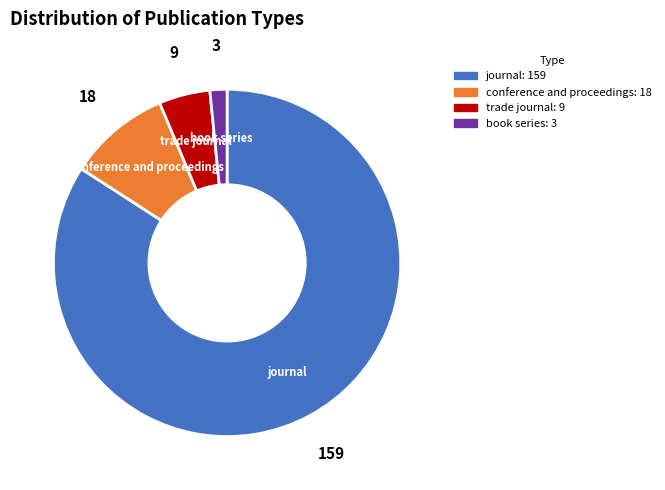

Which category has the smallest portion of the pie?

book series